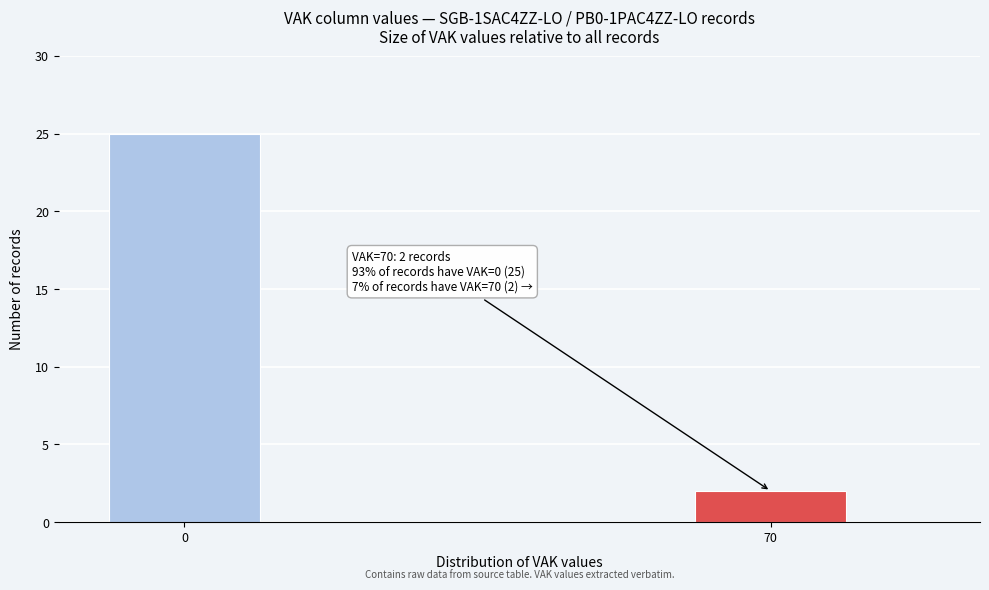

Reading left to right, what are all the values shown in this chart?

25	2